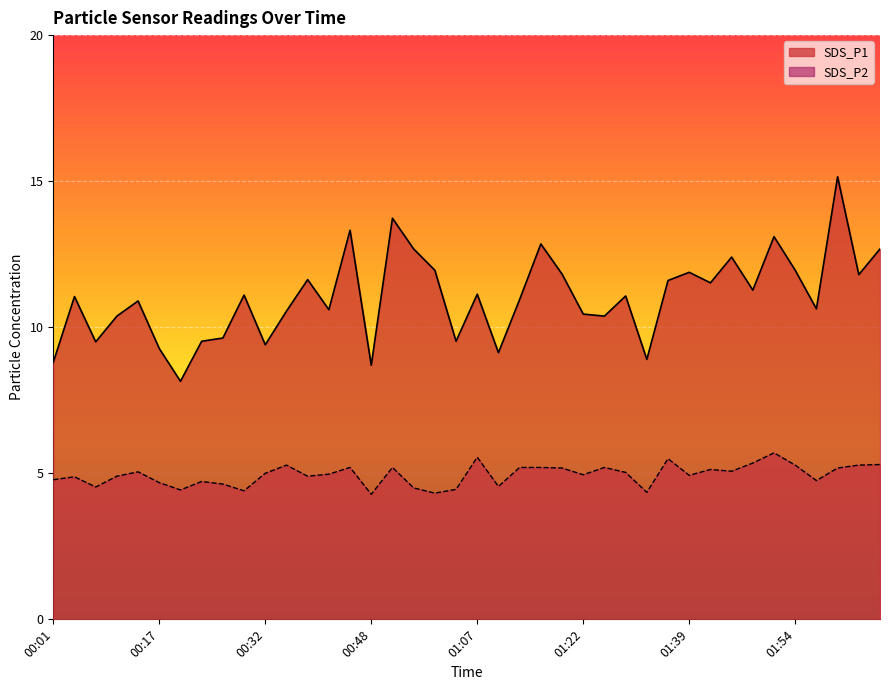

What position from the right is 00:32?

30